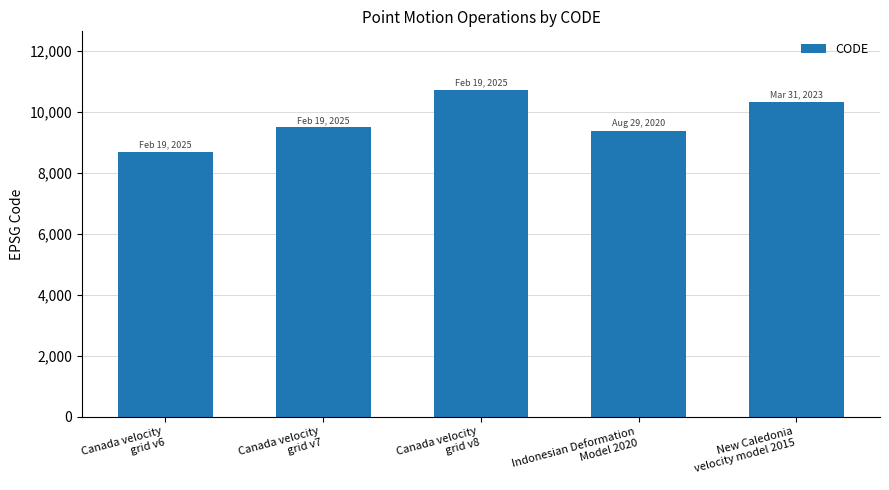

Are the bars horizontal?

No